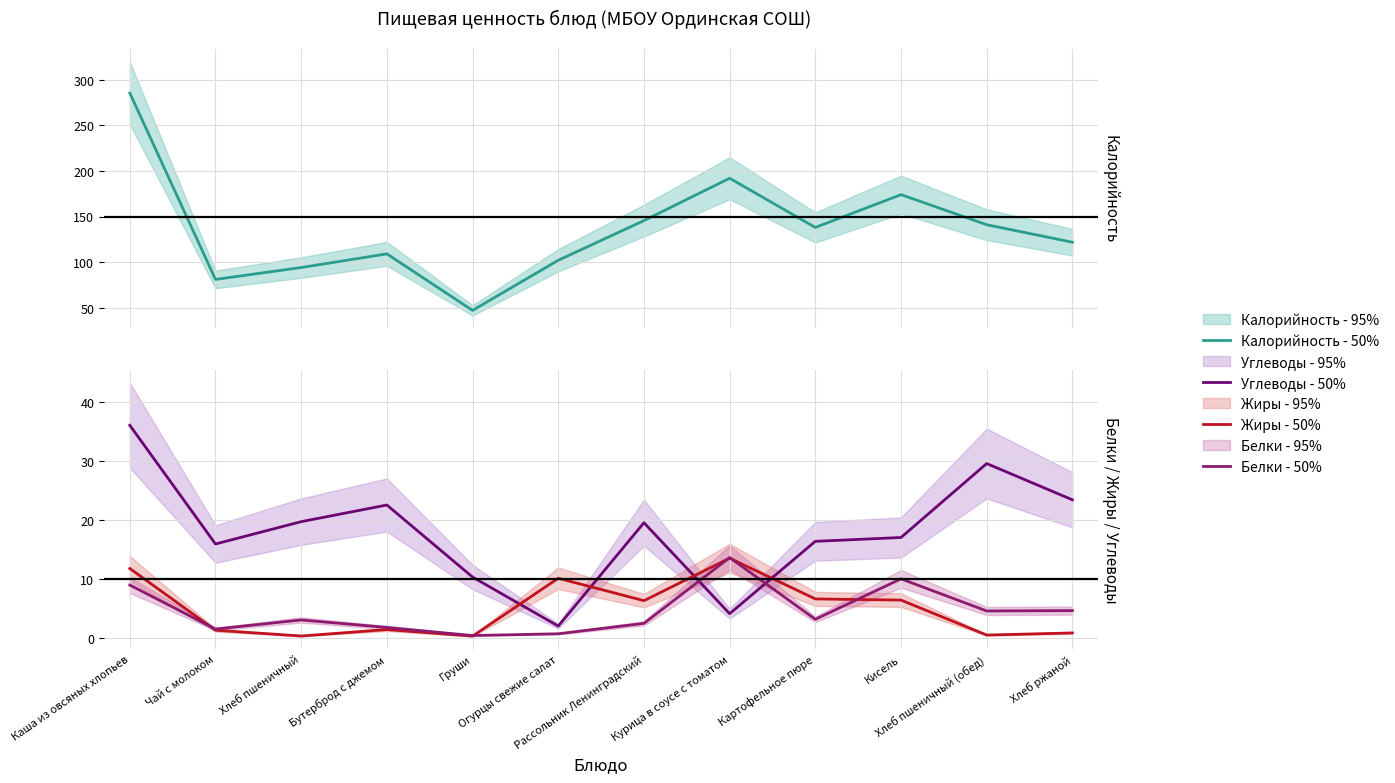

Reading left to right, what are all the values shown in this chart?

Калорийность - 50%: Каша из овсяных хлопьев=285.5	Чай с молоком=81.0	Хлеб пшеничный=94.0	Бутерброд с джемом=109.0	Груши=47.0	Огурцы свежие салат=102.0	Рассольник Ленинградский=145.5	Курица в соусе с томатом=192.0	Картофельное пюре=138.0	Кисель=174.0	Хлеб пшеничный (обед)=141.0	Хлеб ржаной=121.8
Углеводы - 50%: Каша из овсяных хлопьев=36.0	Чай с молоком=15.9	Хлеб пшеничный=19.7	Бутерброд с джемом=22.5	Груши=10.3	Огурцы свежие салат=2.0	Рассольник Ленинградский=19.5	Курица в соусе с томатом=4.1	Картофельное пюре=16.4	Кисель=17.0	Хлеб пшеничный (обед)=29.5	Хлеб ржаной=23.4
Жиры - 50%: Каша из овсяных хлопьев=11.8	Чай с молоком=1.3	Хлеб пшеничный=0.3	Бутерброд с джемом=1.4	Груши=0.3	Огурцы свежие салат=10.1	Рассольник Ленинградский=6.3	Курица в соусе с томатом=13.5	Картофельное пюре=6.6	Кисель=6.4	Хлеб пшеничный (обед)=0.5	Хлеб ржаной=0.8
Белки - 50%: Каша из овсяных хлопьев=8.9	Чай с молоком=1.5	Хлеб пшеничный=3.0	Бутерброд с джемом=1.8	Груши=0.4	Огурцы свежие салат=0.7	Рассольник Ленинградский=2.5	Курица в соусе с томатом=13.6	Картофельное пюре=3.1	Кисель=10.0	Хлеб пшеничный (обед)=4.6	Хлеб ржаной=4.6